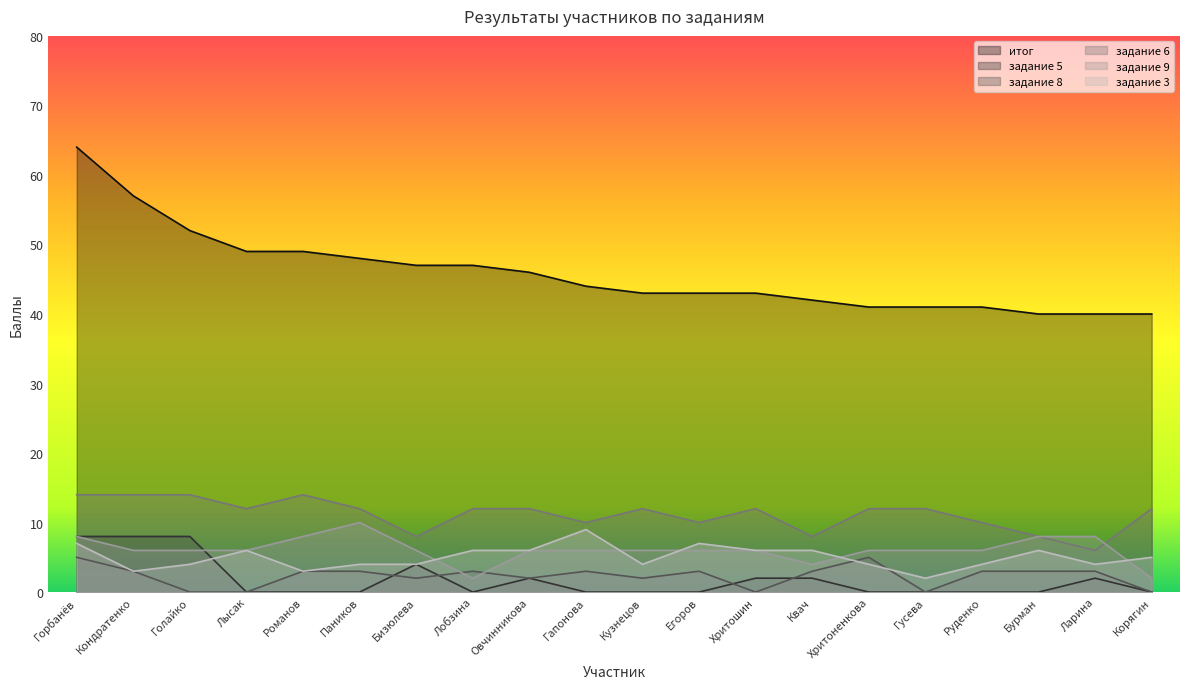

In задание 3, how many points are lower than both neighbors (excluding endpoints)?

5